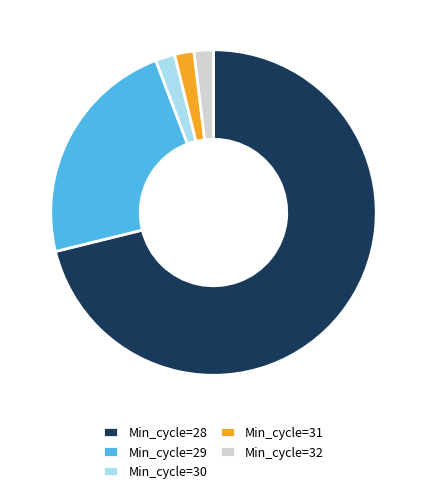

Is there a majority slice in this chart?

Yes